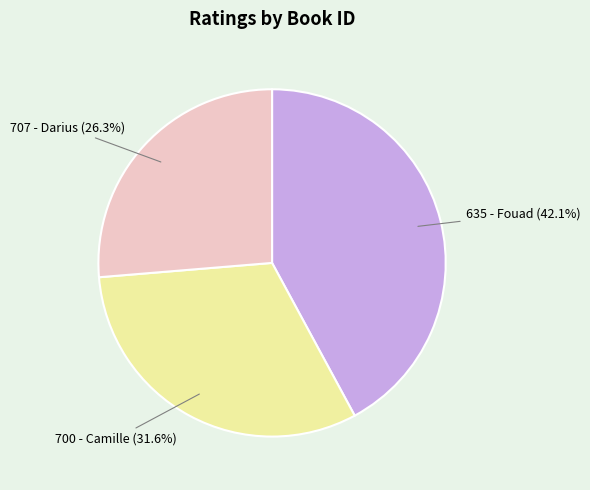

How much of the chart is everything except 707 - Darius?

73.7%